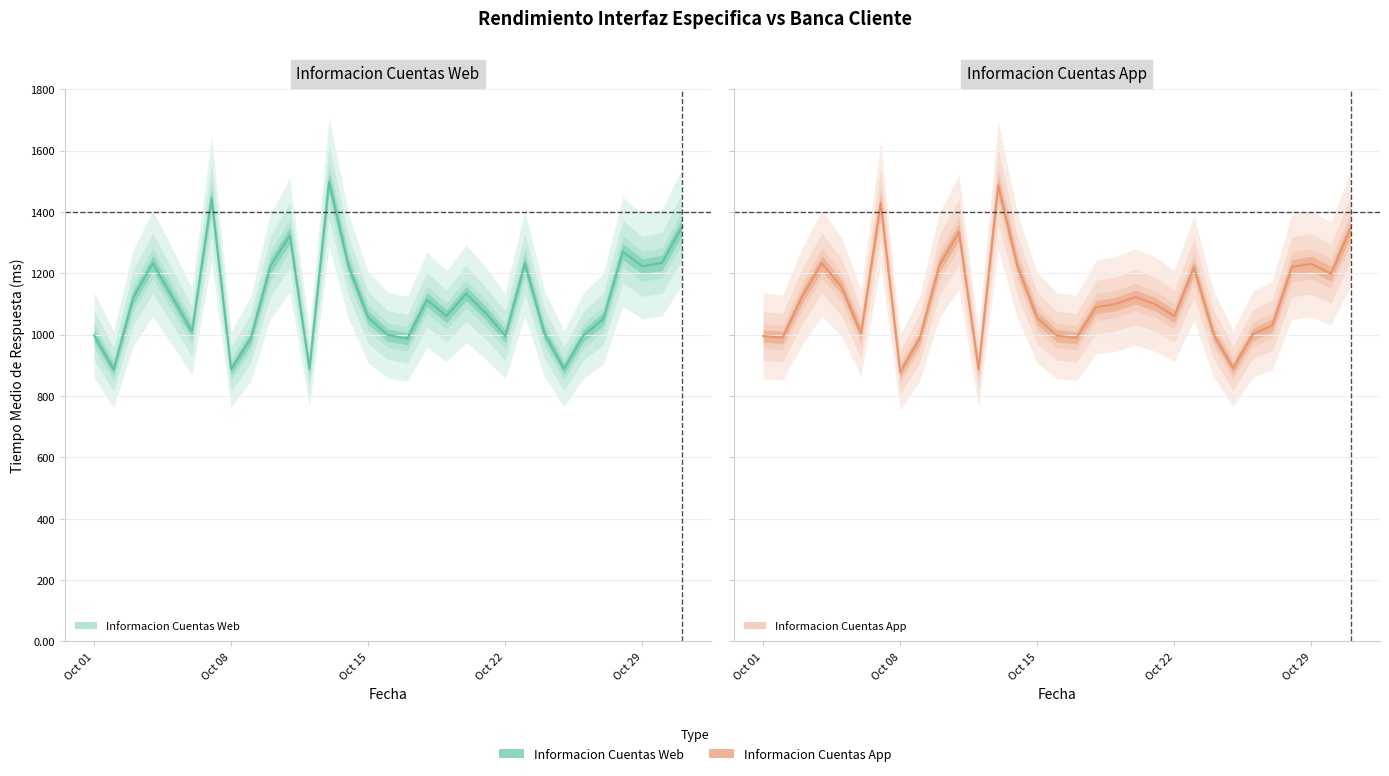

Is the value of Informacion Cuentas Web at 2019-10-11 greater than the value of Informacion Cuentas App at 2019-10-10?

Yes